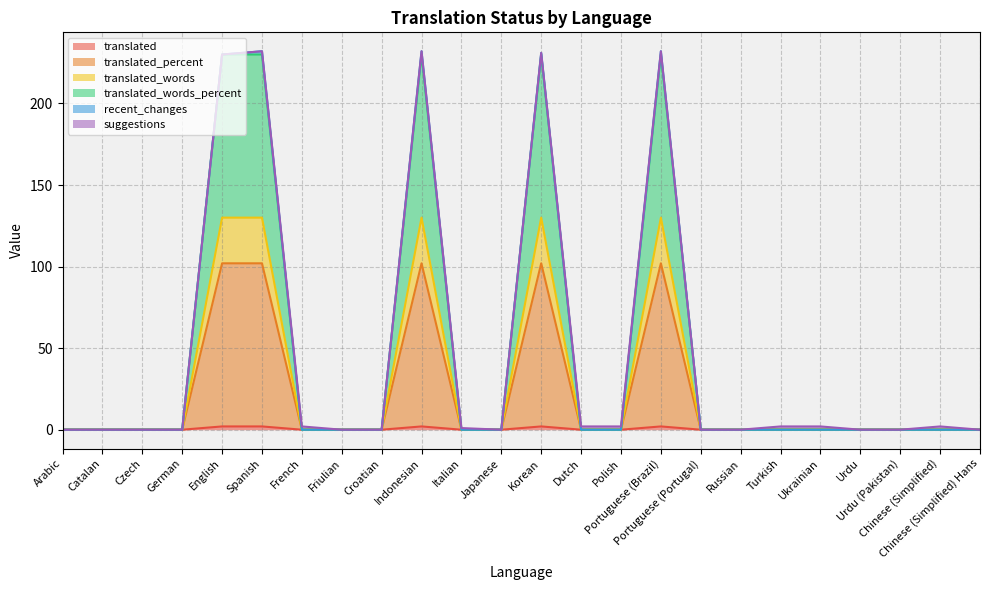

Does the chart display data point markers on the line(s)?

No